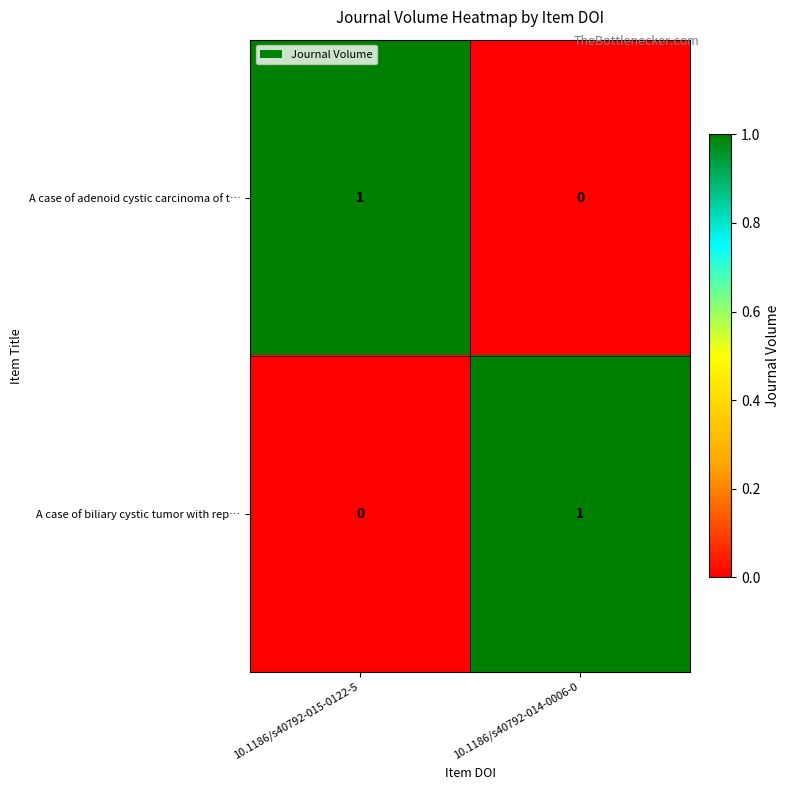

Reading left to right, what are all the values shown in this chart?

A case of adenoid cystic carcinoma of t…: 1	0
A case of biliary cystic tumor with rep…: 0	1